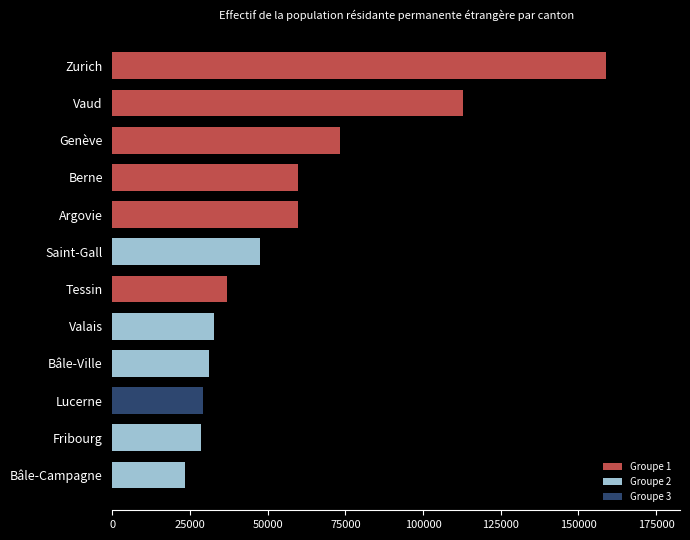

What is the ratio of the value at Lucerne to the value at Bâle-Campagne?

1.2